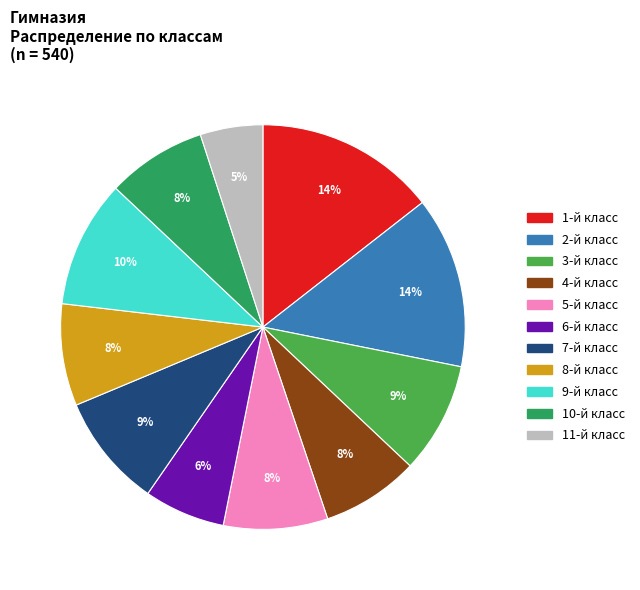

Is it true that 6-й класс is 1% of the pie?

False